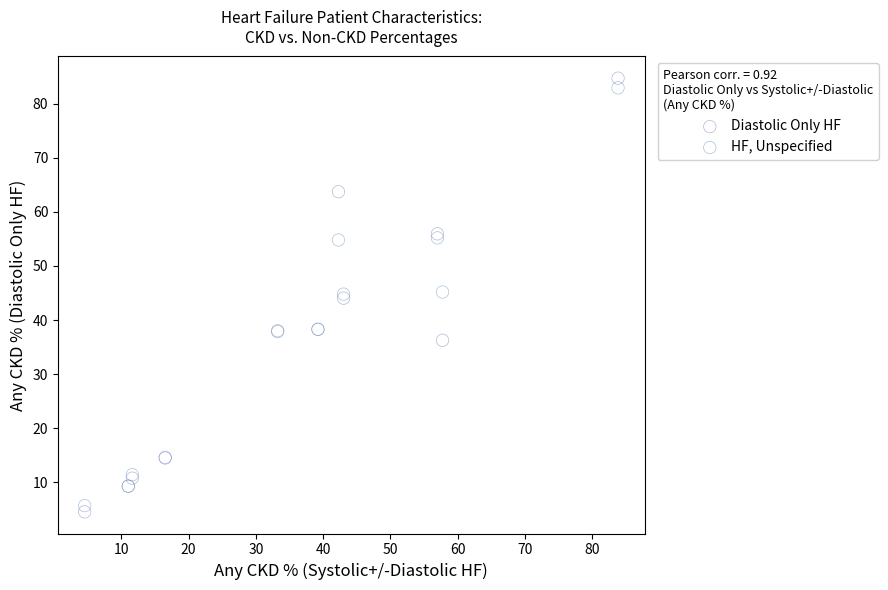

What is the X range (max minus min) for the scatter plot?

79.3